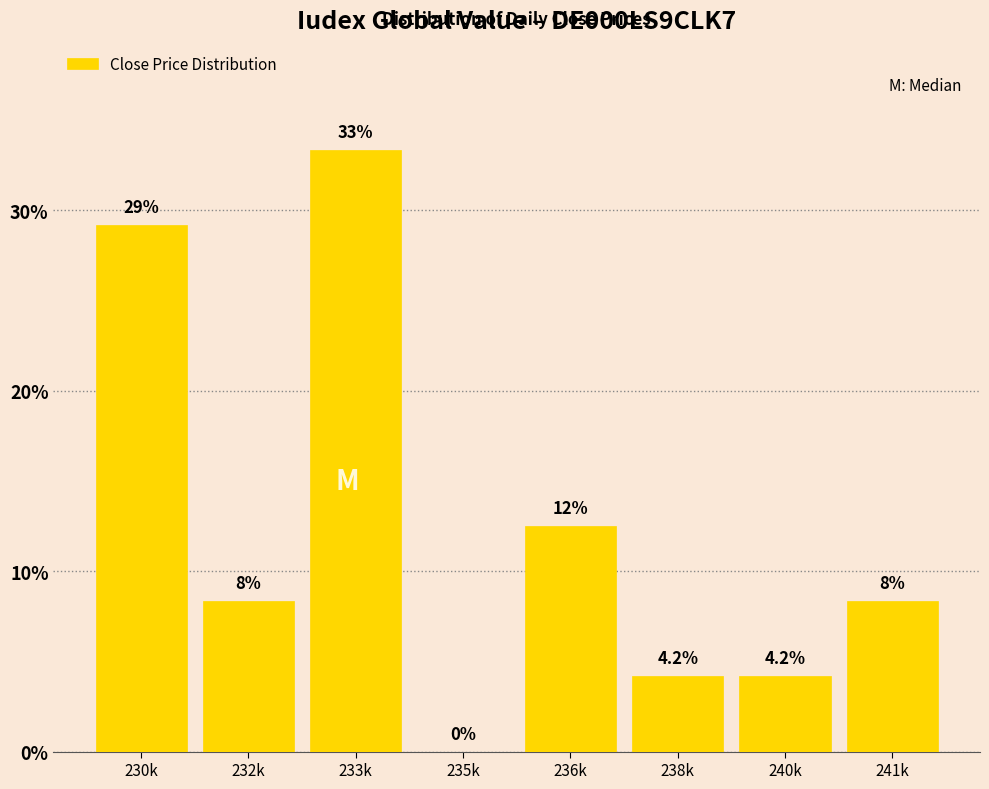

Are the bars horizontal?

No